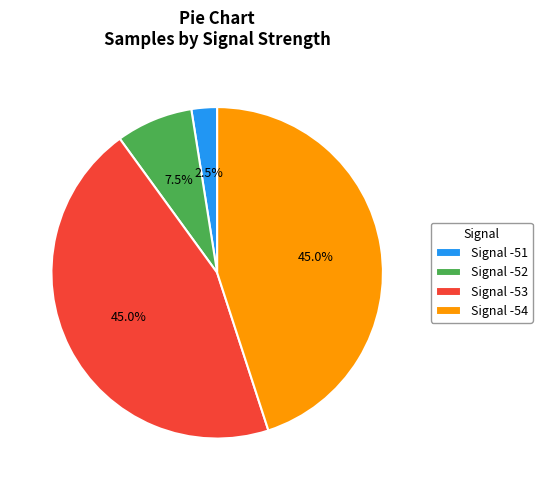

Which slice is the smallest?

Signal -51